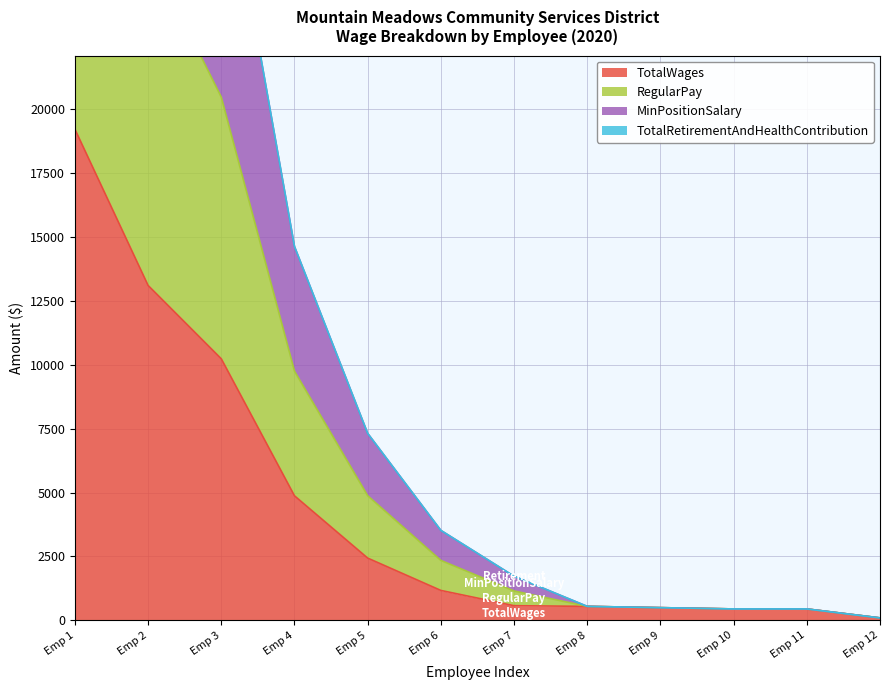

At which label is TotalWages closest to 9648?

Emp 3